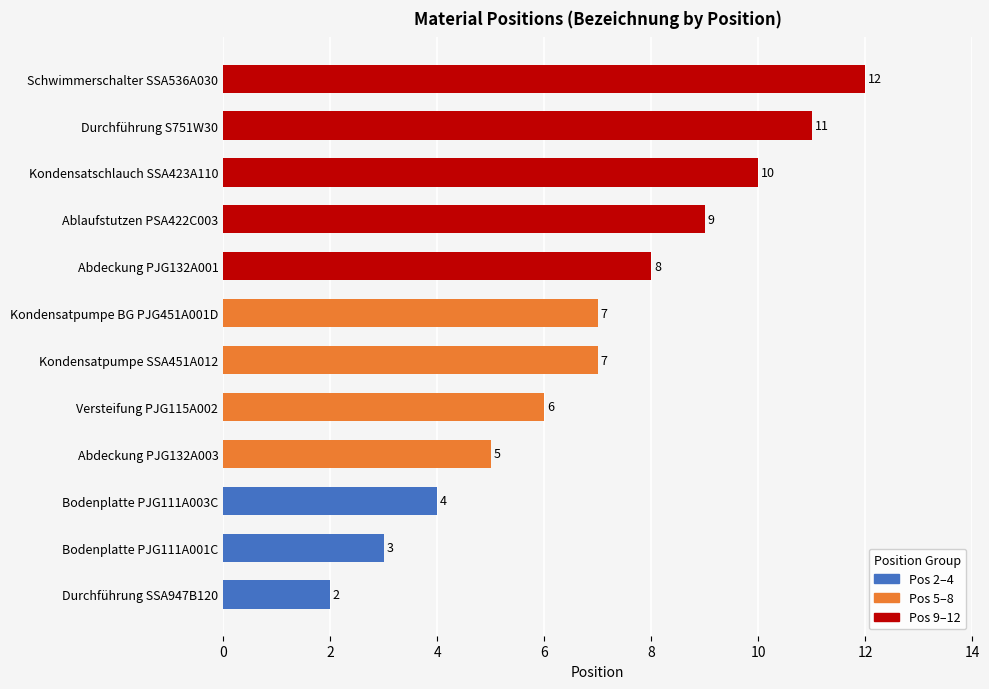

Does the chart contain any negative values?

No